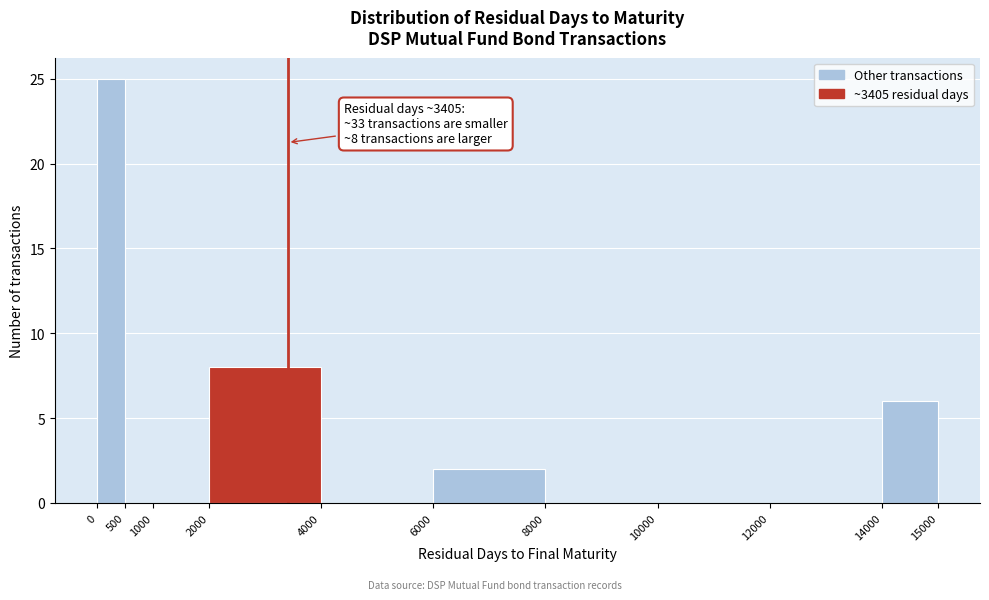

Over which range of the x-axis is the bar tallest?

0 to 500